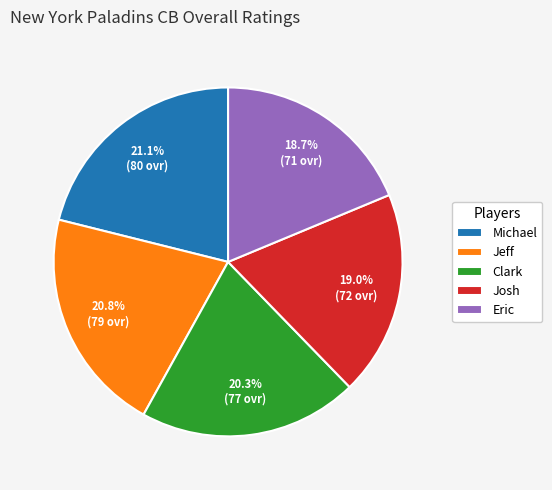

To the nearest percent, what is the average slice percentage?

20%